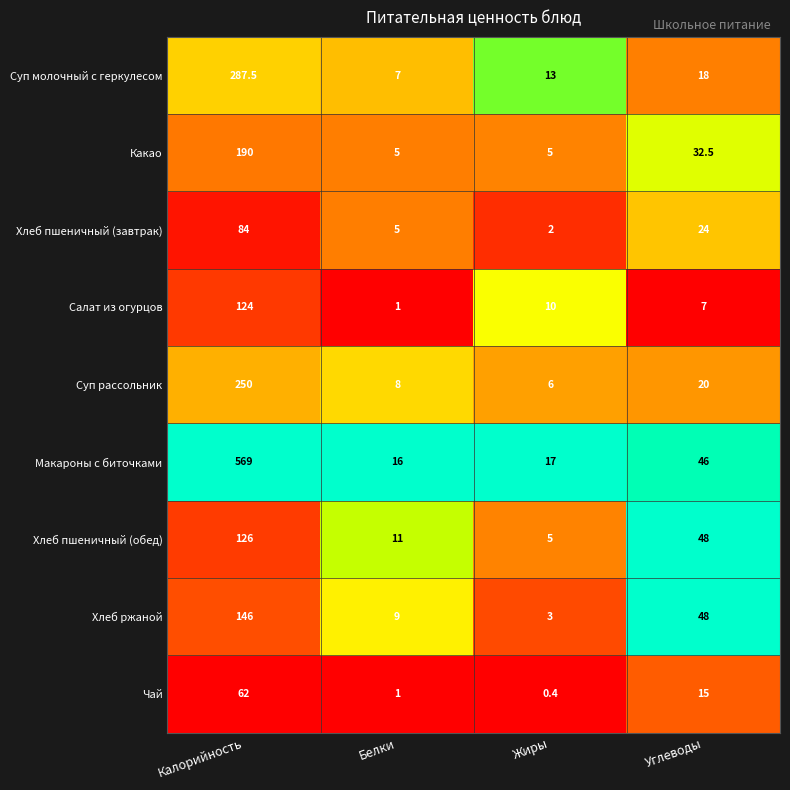

What is the difference between the second highest and minimum values in the Хлеб ржаной series?

45.0